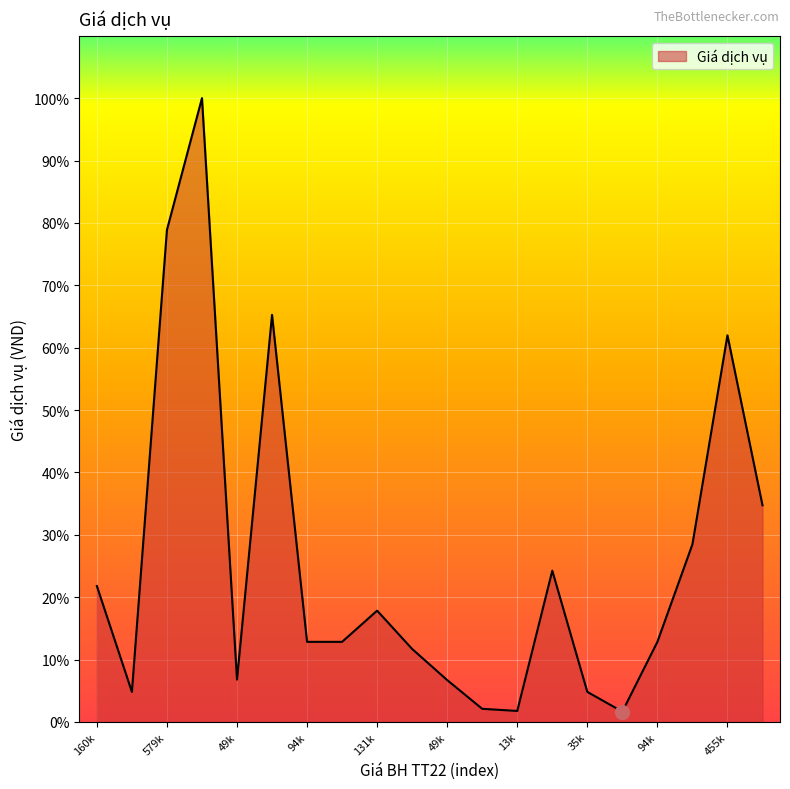

Where does the data first go above 94300?

160k